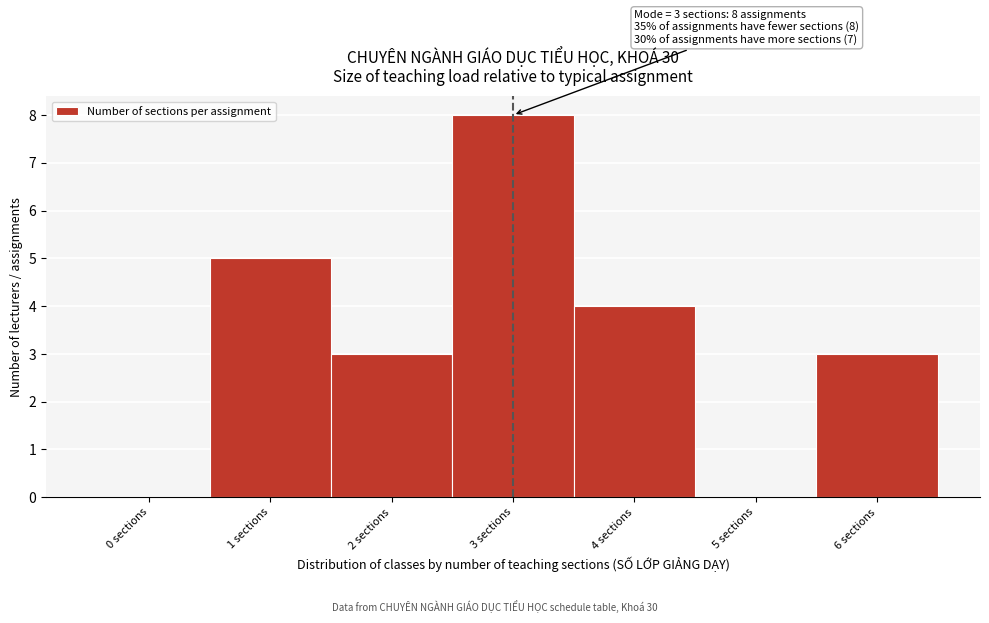

Over which range of the x-axis is the bar tallest?

2.5 to 3.5